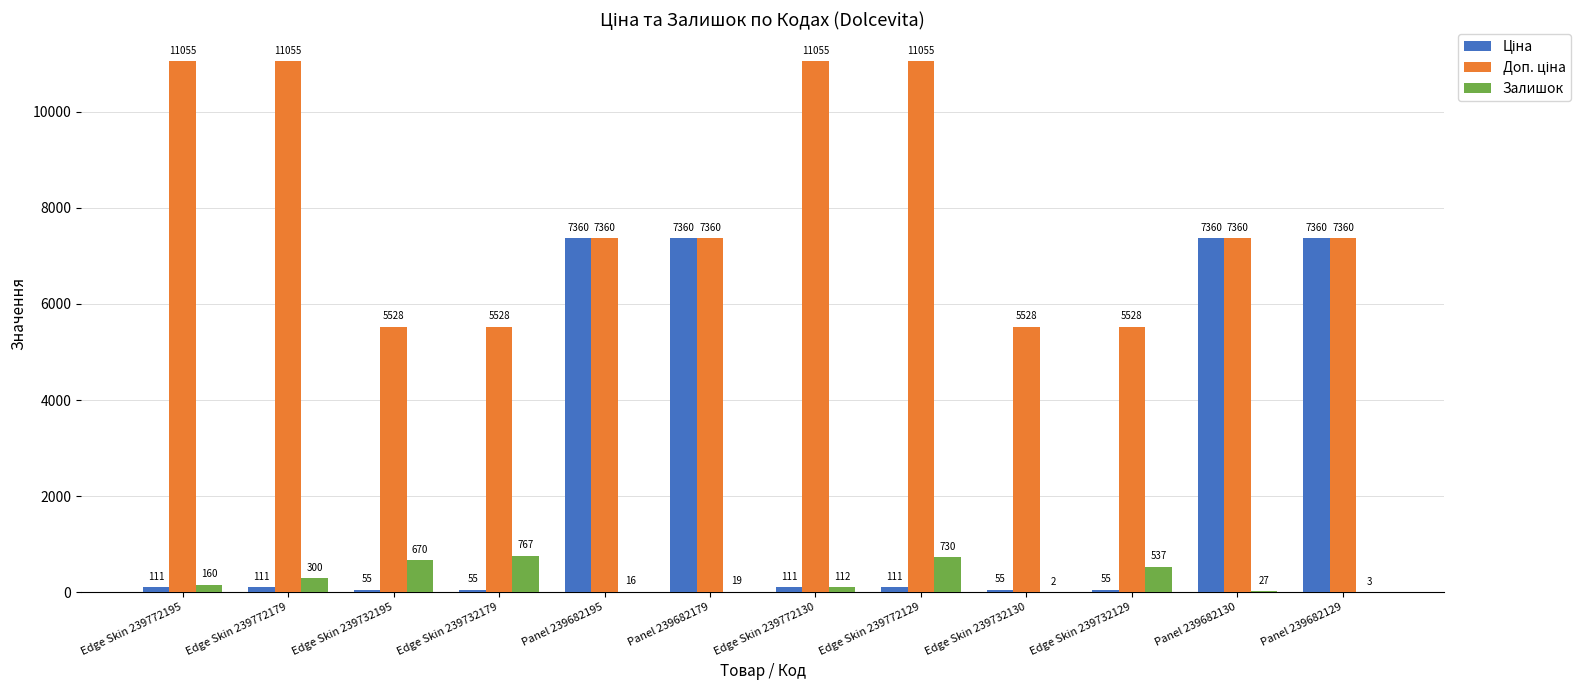

At which category is the sum across all series the highest?

Panel 239682130